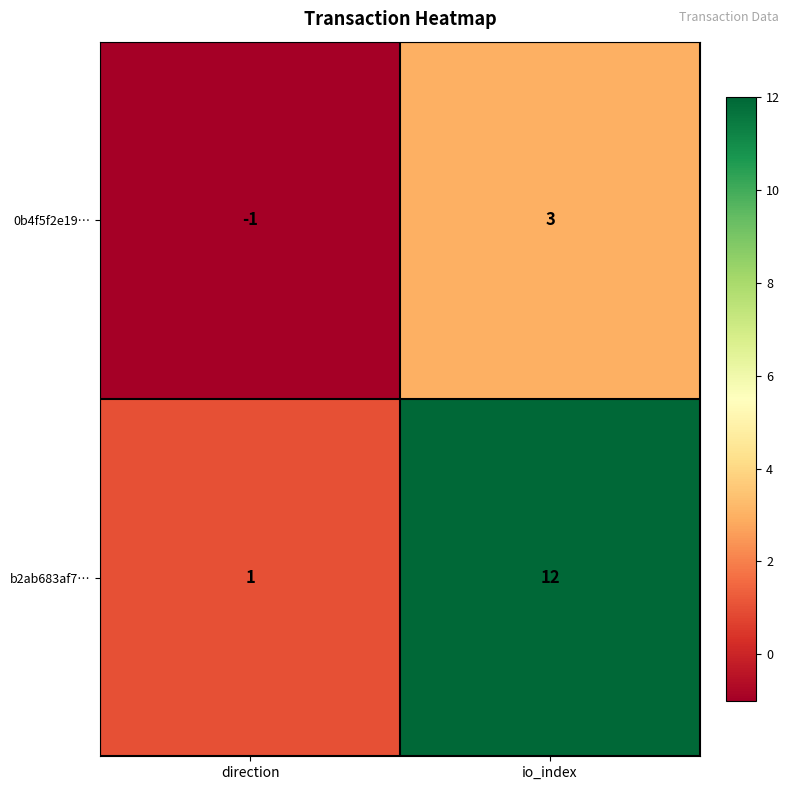

What is the minimum value shown in the chart?

-1